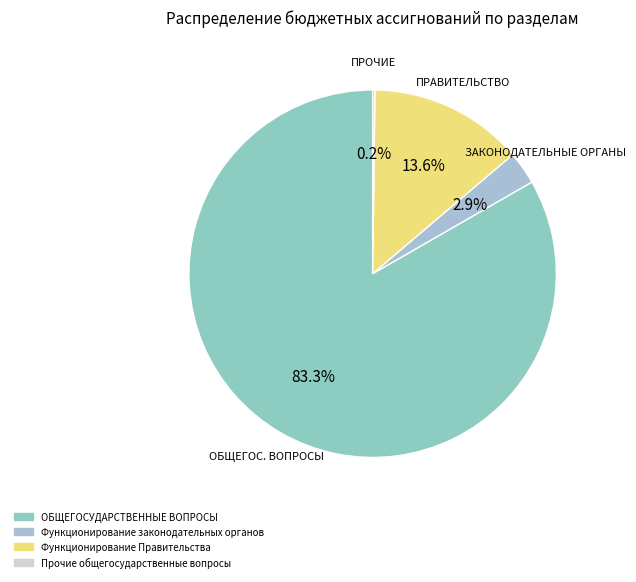

Between ПРАВИТЕЛЬСТВО and ОБЩЕГОС. ВОПРОСЫ, which is larger?

ОБЩЕГОС. ВОПРОСЫ